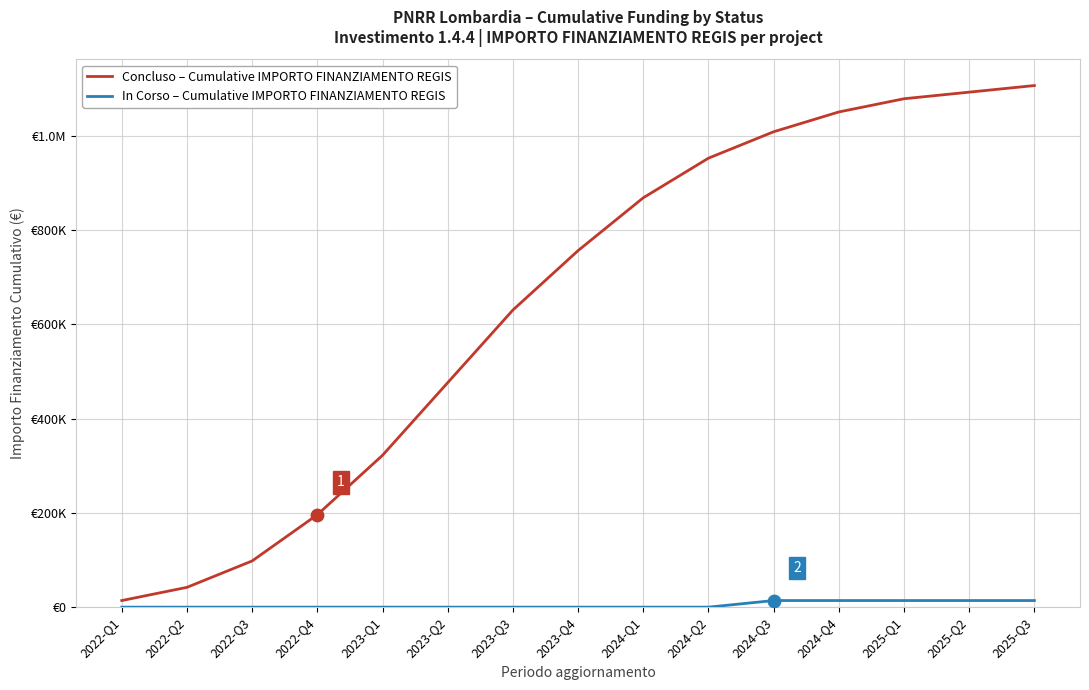

Does the chart have visible grid lines?

Yes